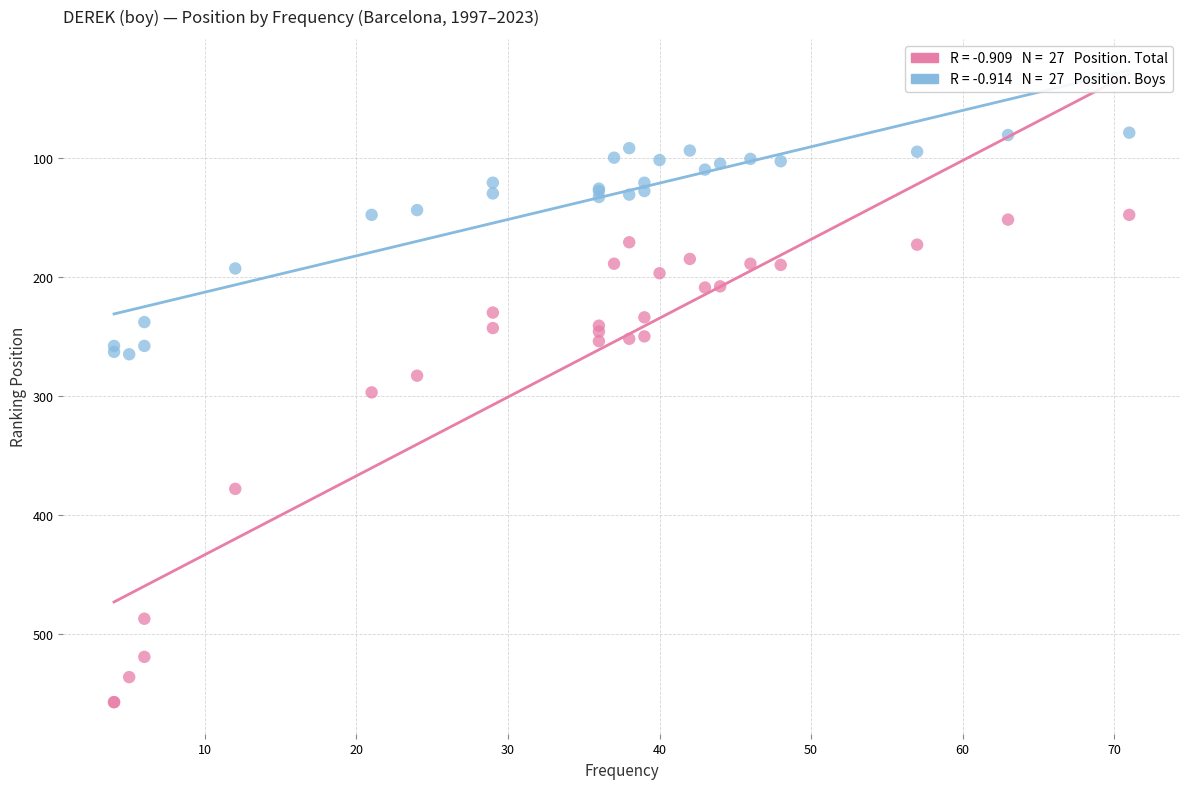

Across all series, what Y value is closest to 318?

297